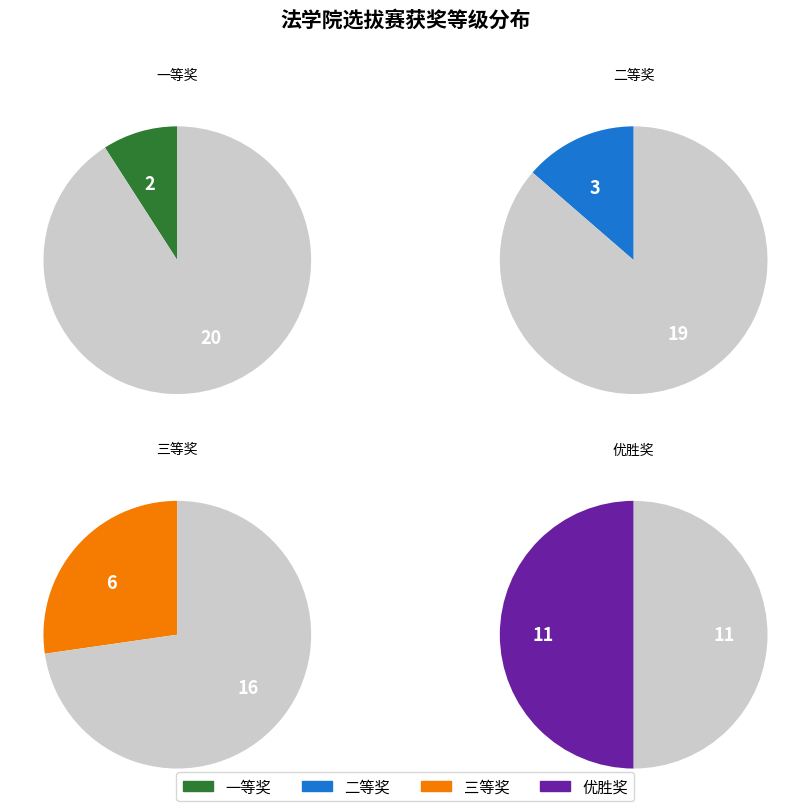

To the nearest percent, what is the difference between the 二等奖 and 三等奖 slice percentages?

14%